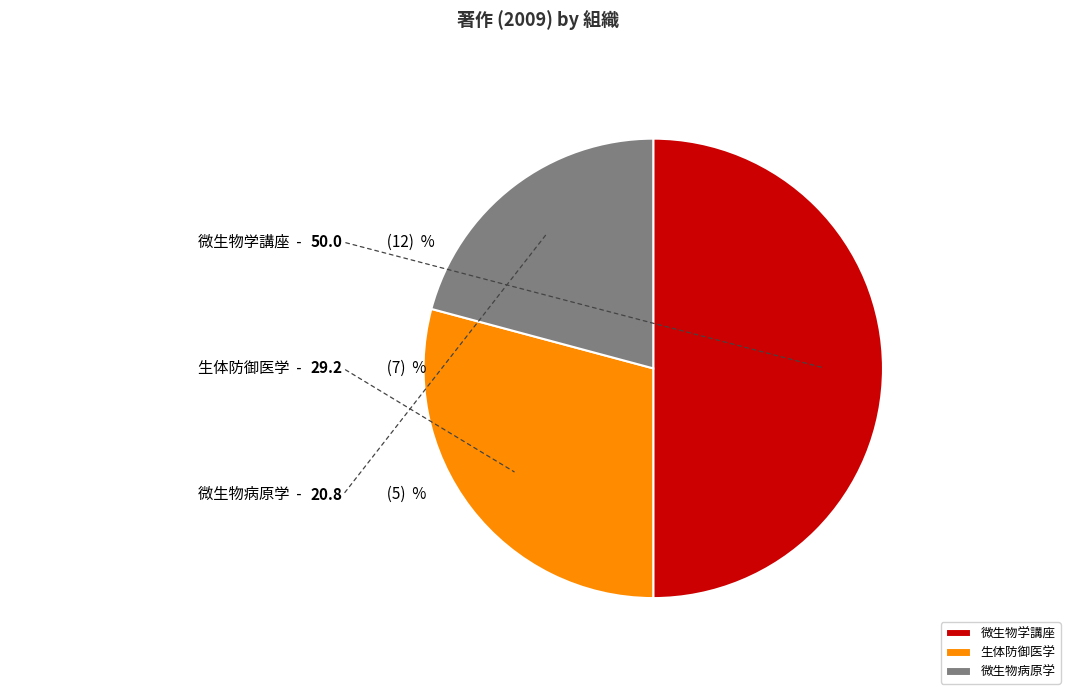

Between 生体防御医学 and 微生物学講座, which is larger?

微生物学講座